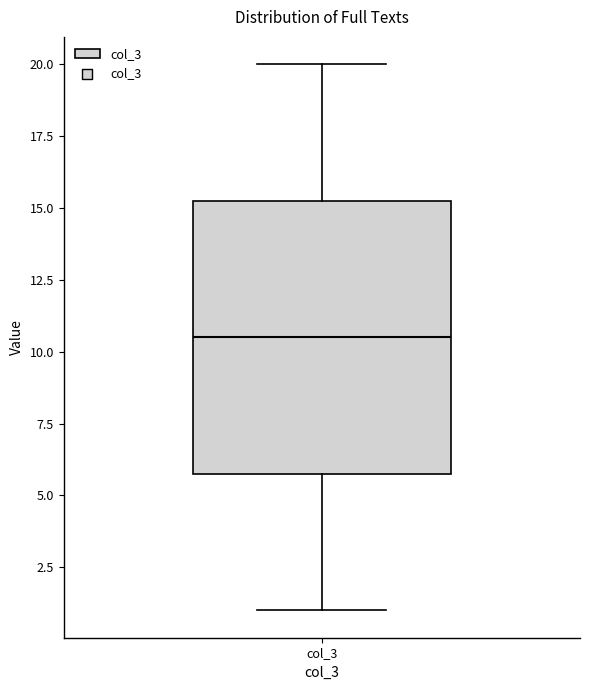

Where does the upper whisker of the box for col_3 end on the y-axis? The values are not printed on the chart, so give them approximately, as read against the axis.

20.0